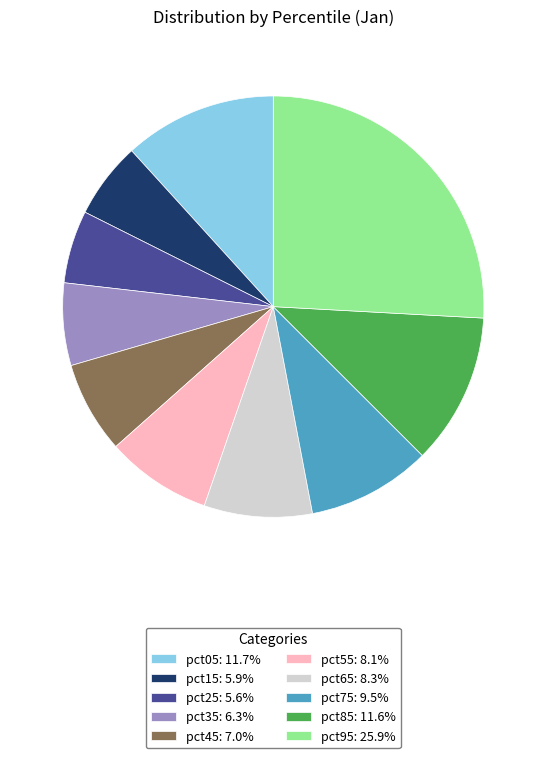

Is pct55: 8.1% the majority of the pie?

No